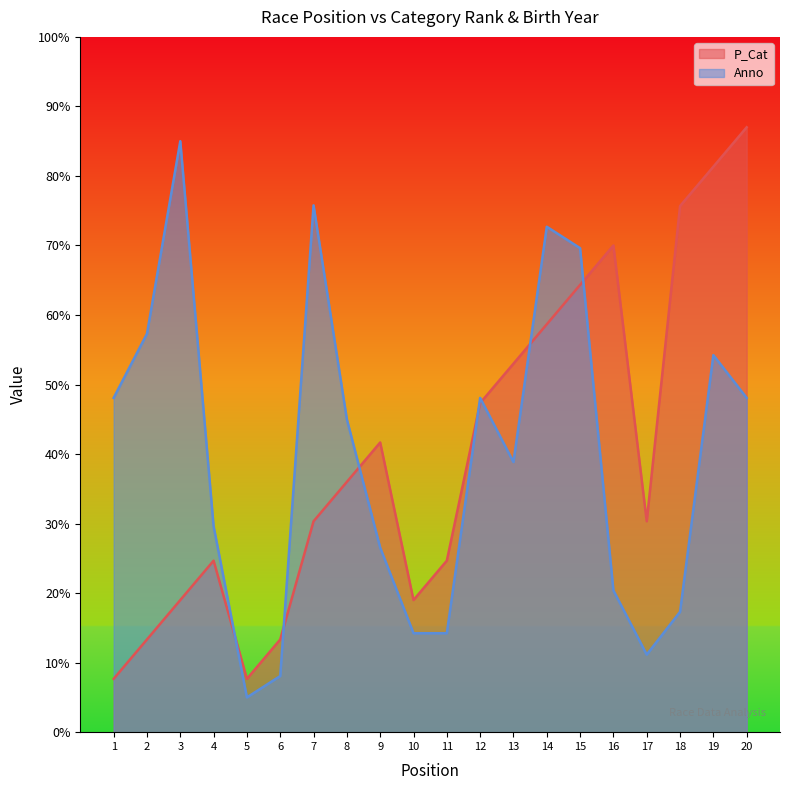

Is it true that Anno equals 66.2 at 1?

False